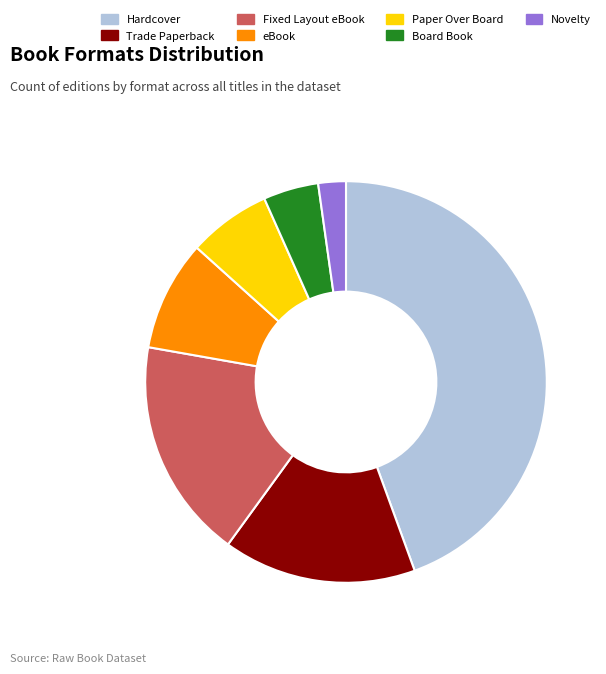

Is eBook the majority of the pie?

No